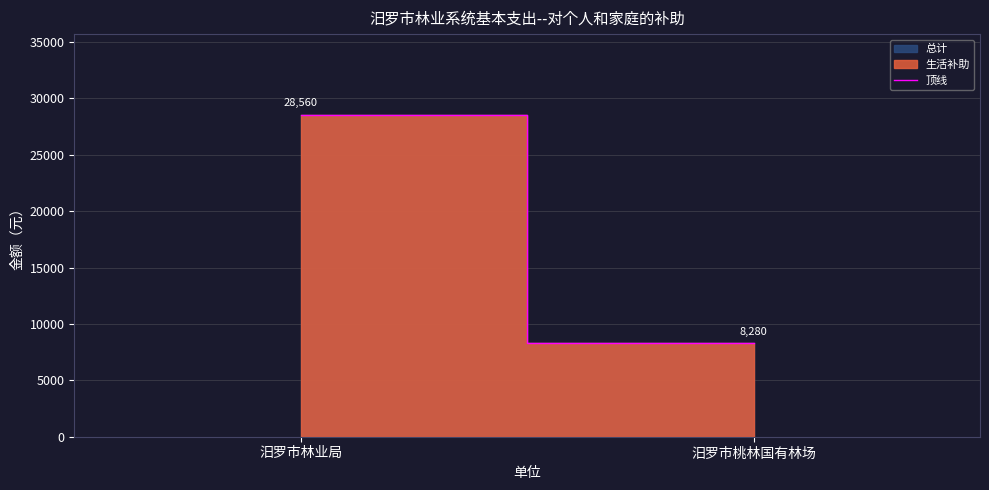

What is the maximum value shown in the chart?

28560